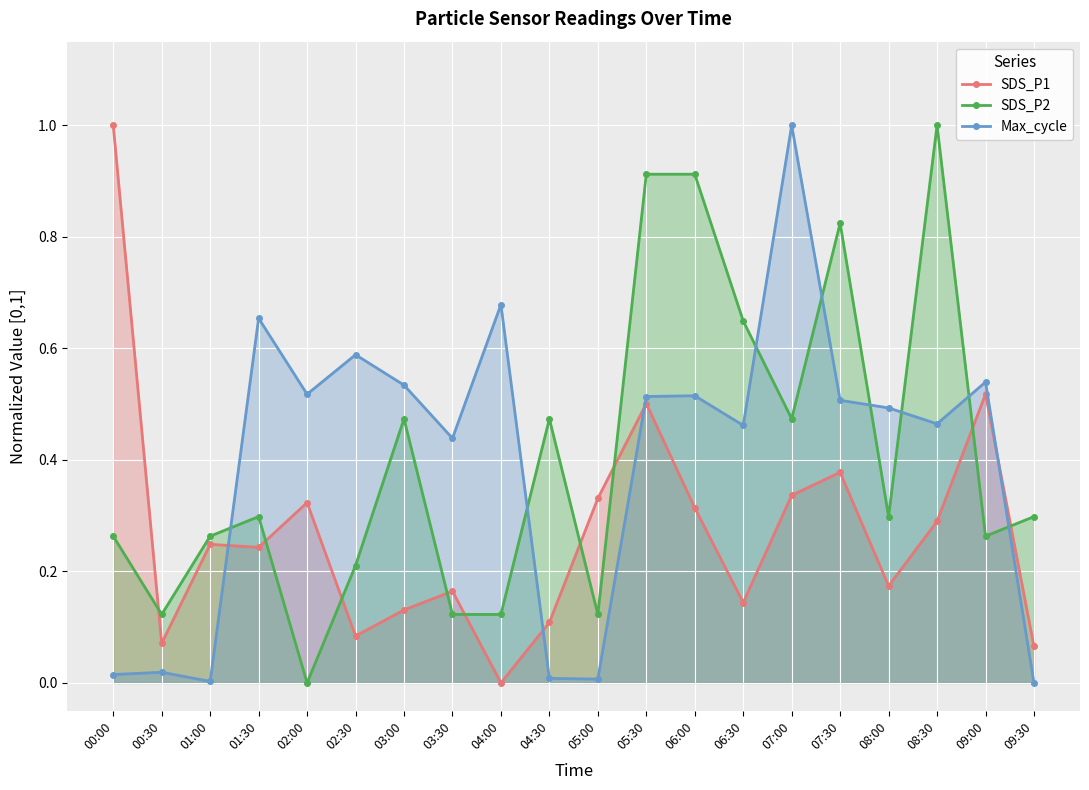

What is the difference between the maximum and minimum values in the SDS_P2 series?

1.0